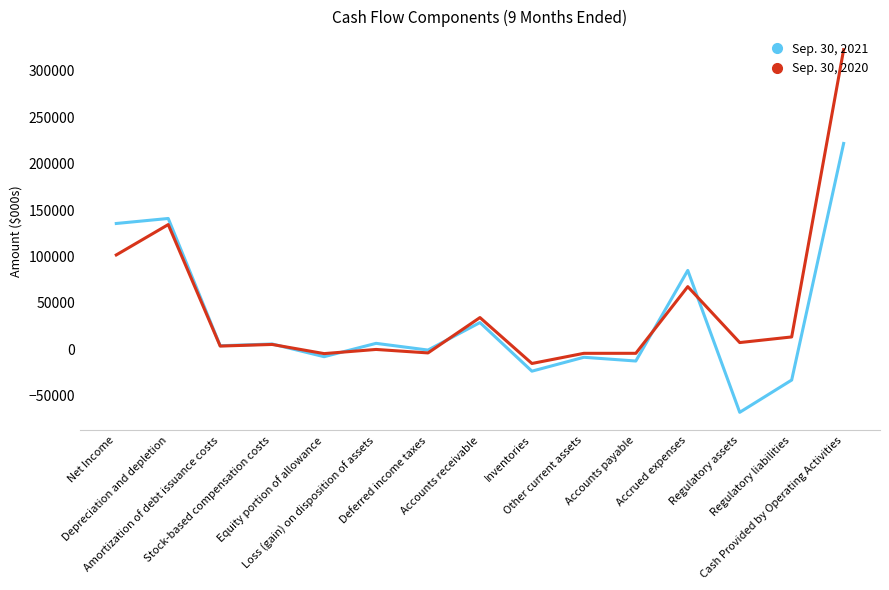

How many lines are shown in the chart?

2